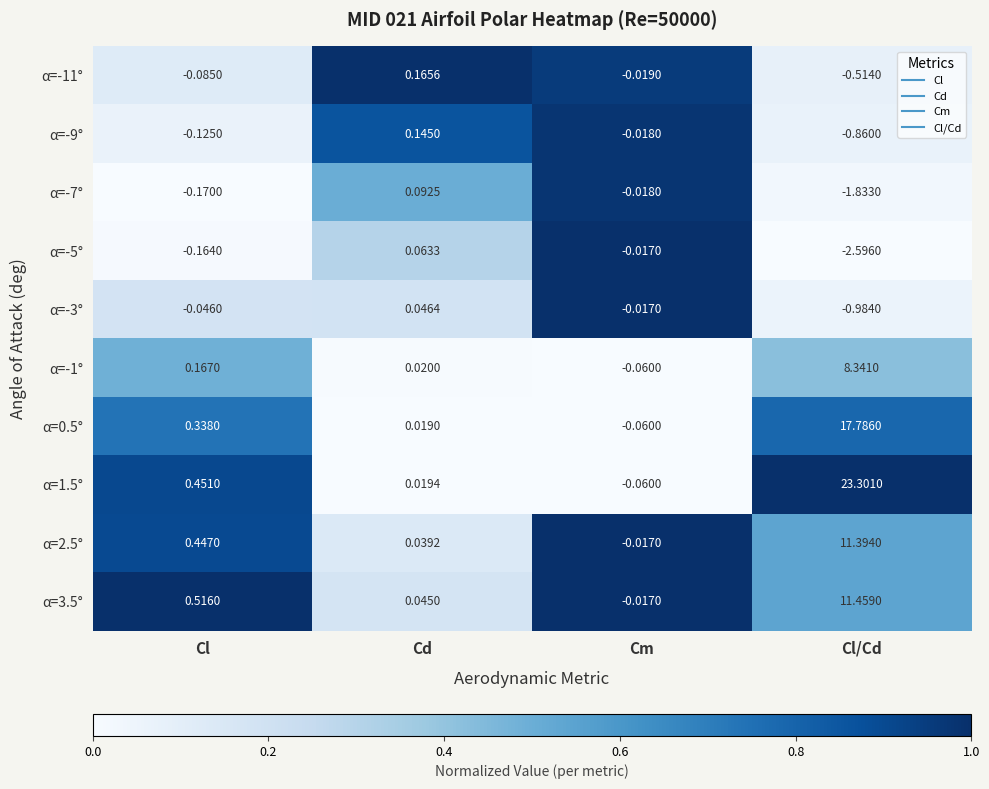

Which category has the lowest value in the α=0.5° series?

Cm